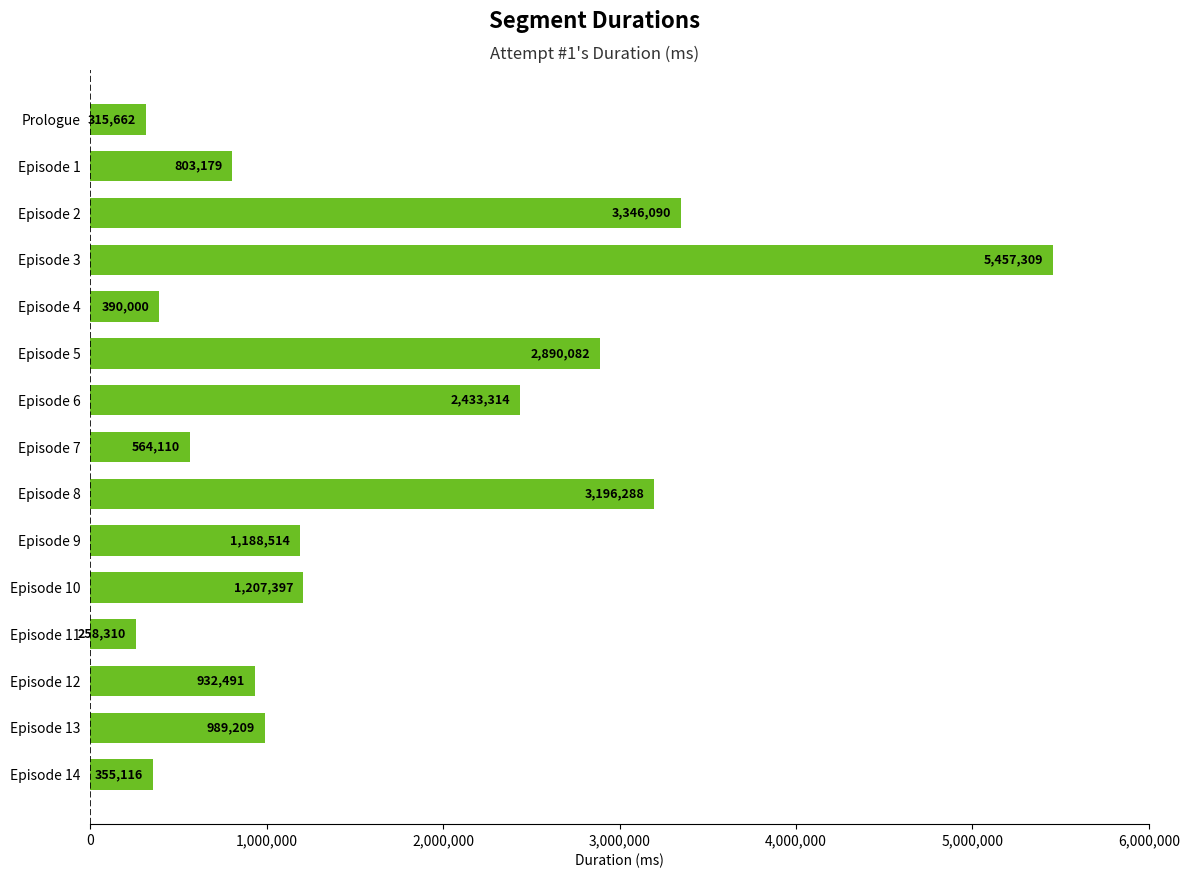

How many data points does each series have?

15